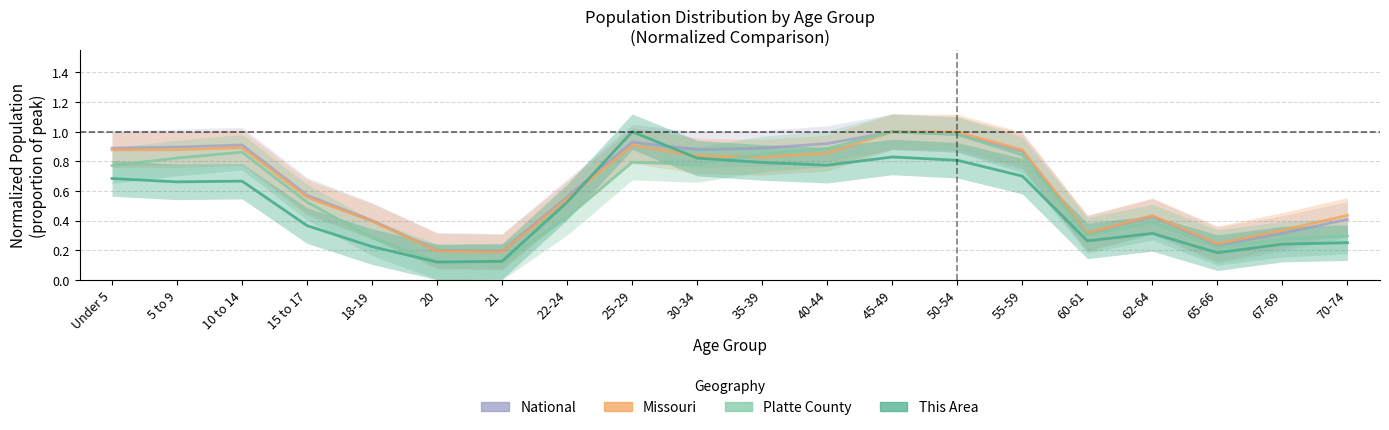

True or false: Platte County and This Area cross at least once.

True